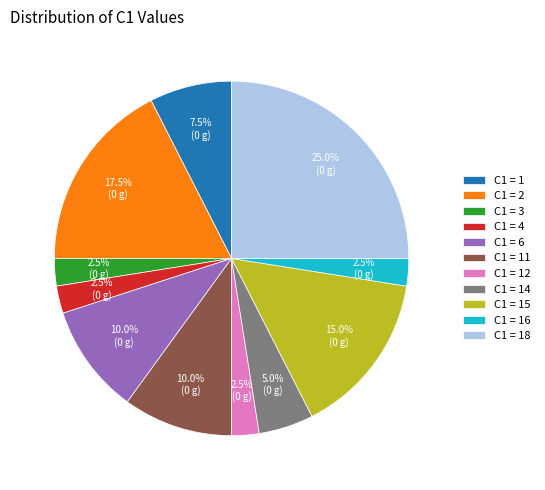

Does any single category account for the majority?

No